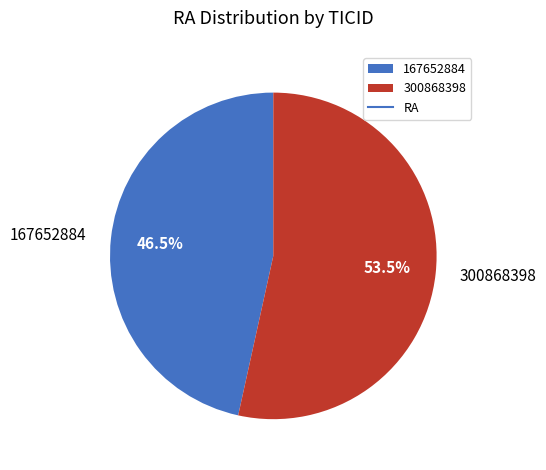

What percentage do 167652884 and 300868398 together represent?

100.0%